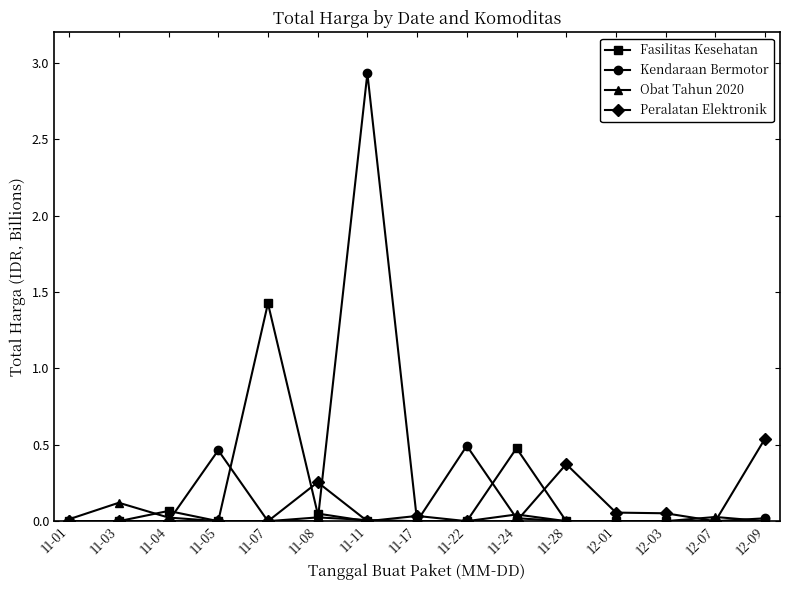

True or false: Kendaraan Bermotor has more than 2 interior local peaks.

True